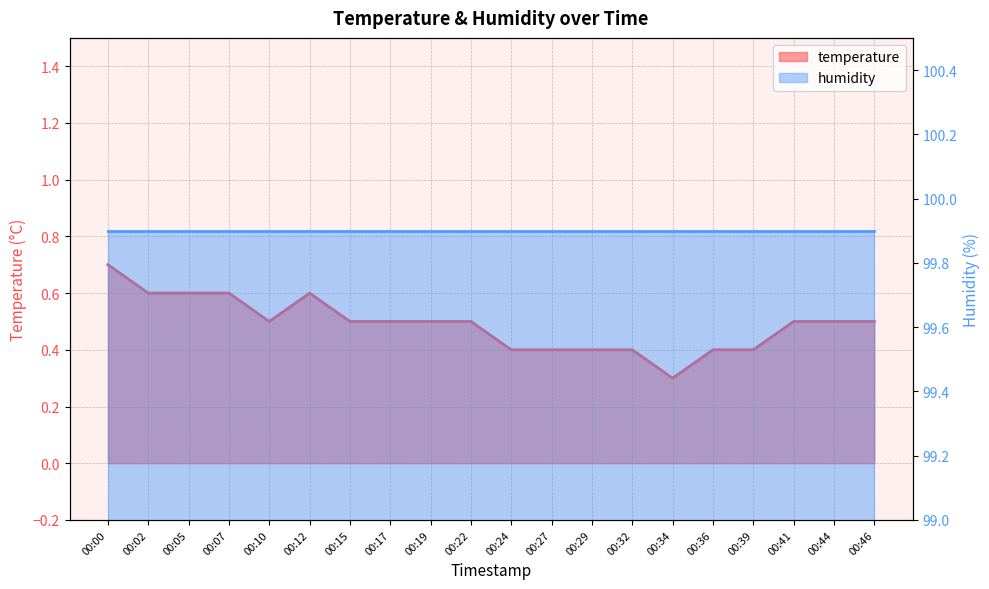

At which label is the value closest to 0?

00:34